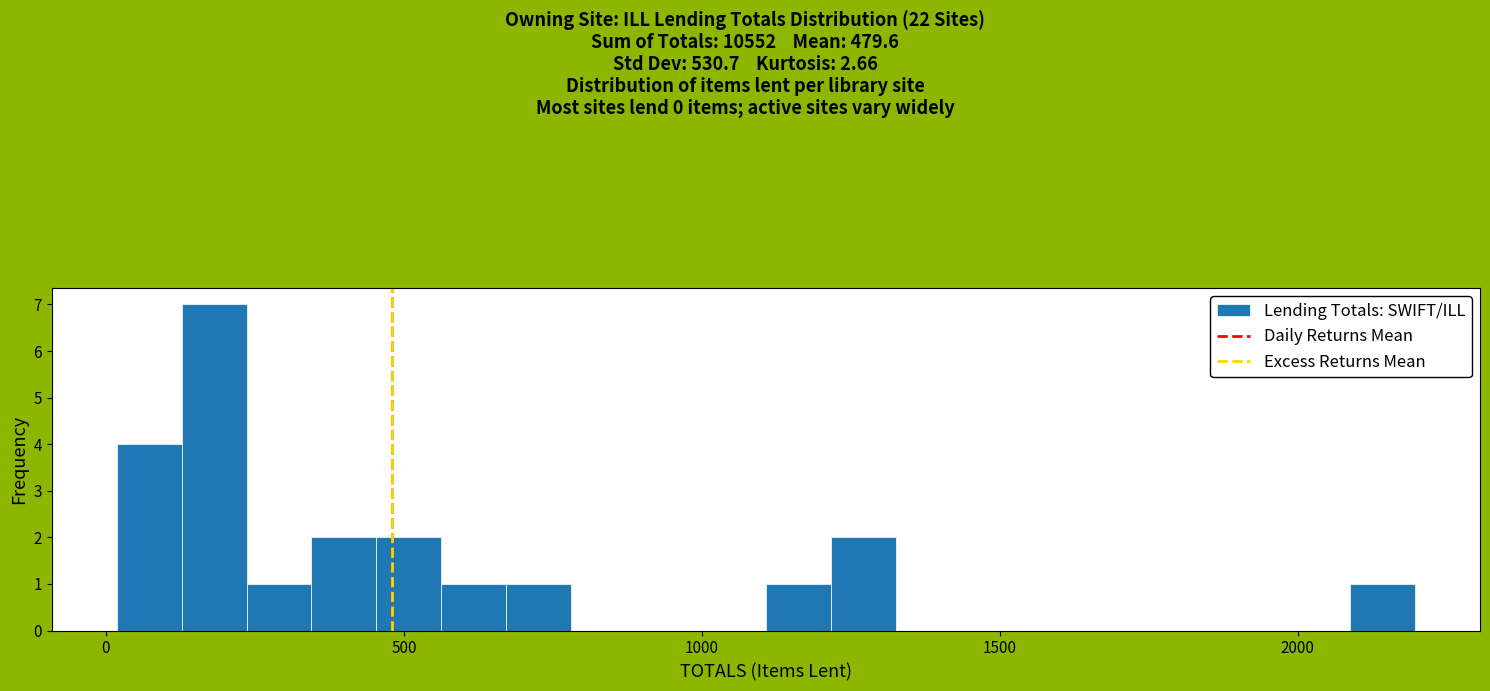

Read against the x-axis, roughly where is the centre of the tallest bar?

200